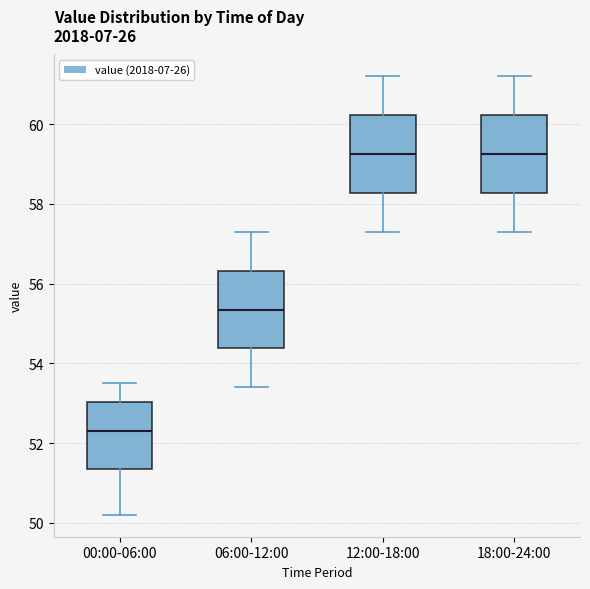

Where does the median line of the box for 00:00-06:00 sit on the y-axis? The values are not printed on the chart, so give them approximately, as read against the axis.

52.4